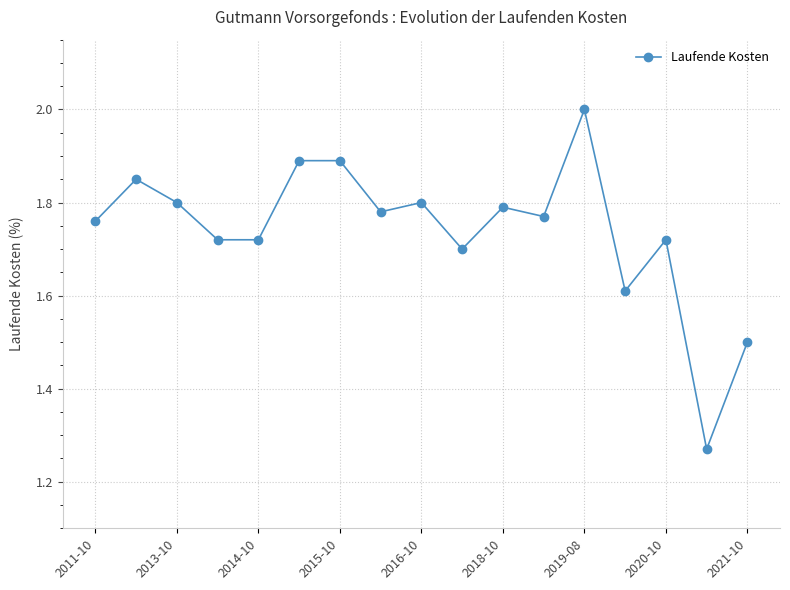

What is the greatest value displayed?

2.0